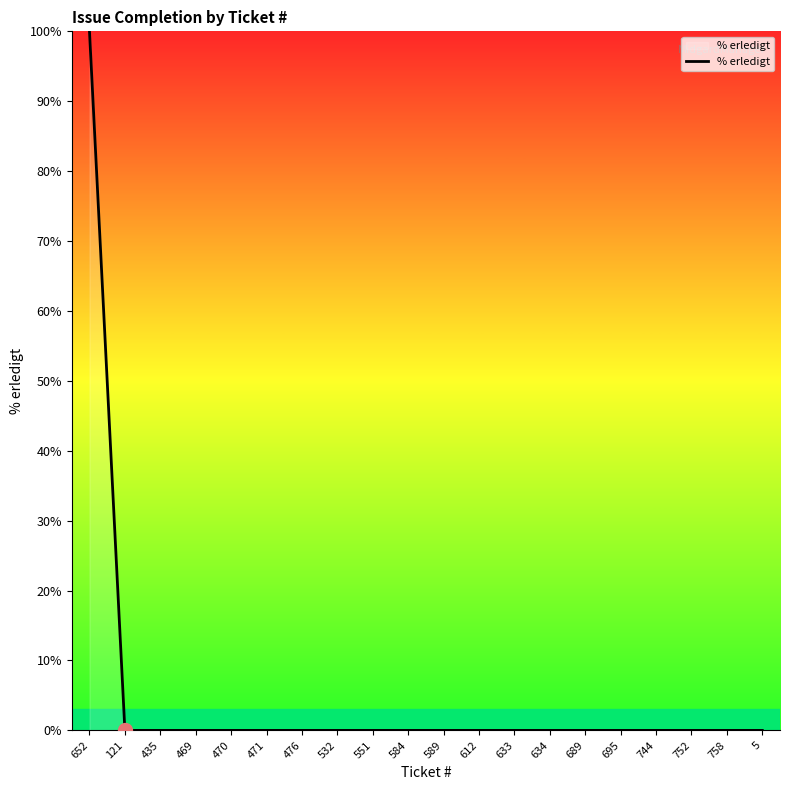

How many distinct data groups are displayed?

1